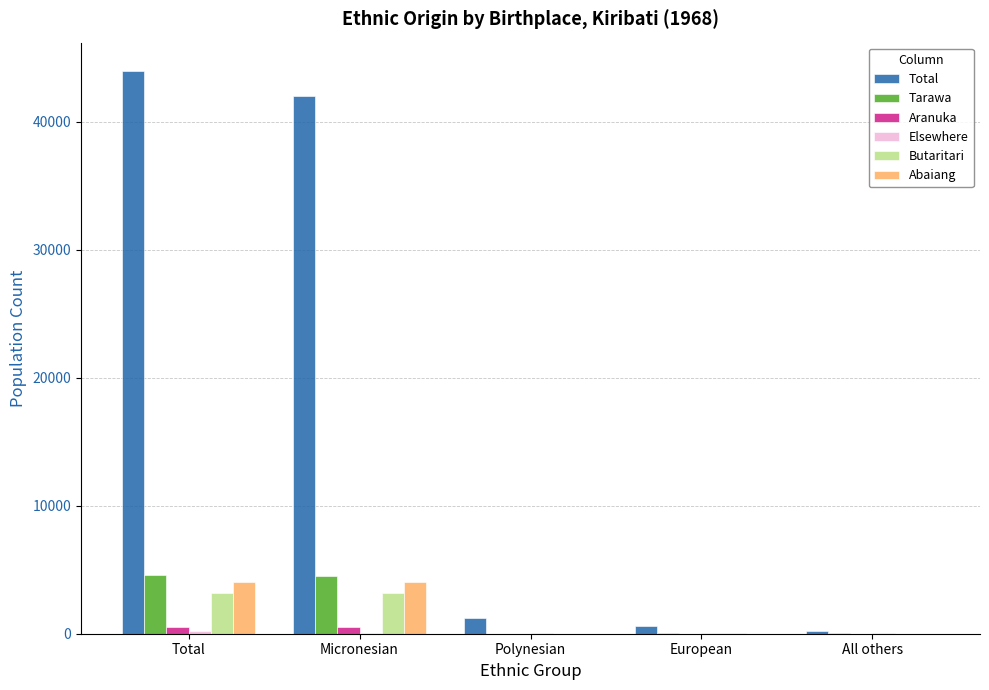

How many categories are shown in the chart?

5